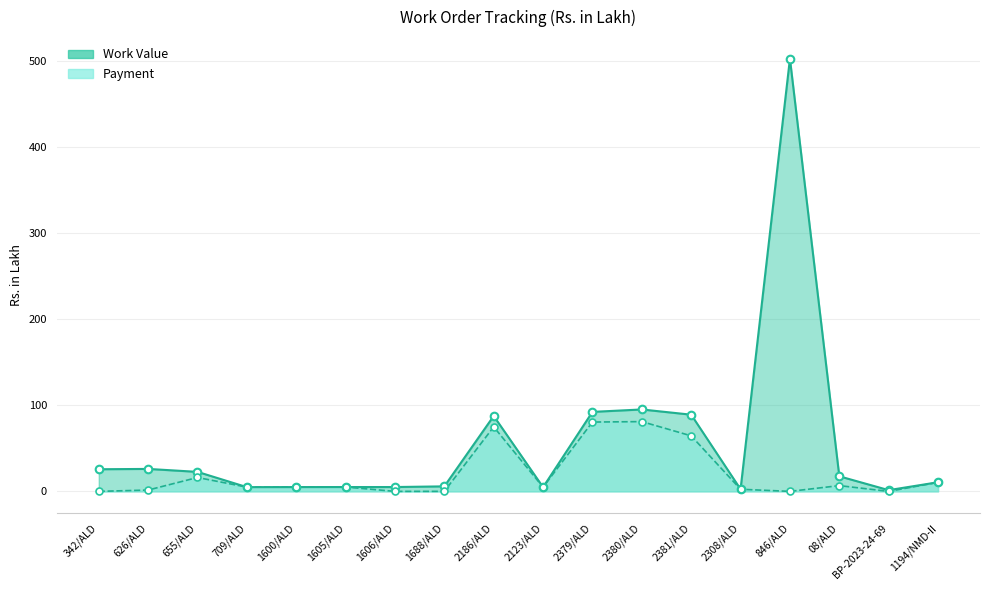

Which series contains the lowest Y value?

Payment